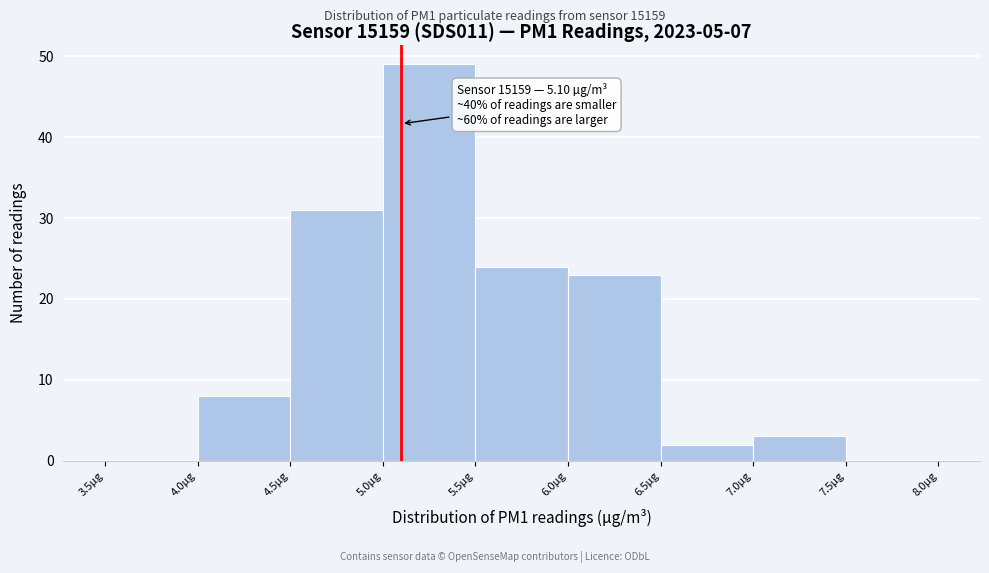

Which range on the x-axis has the tallest bar?

5.0 to 5.5